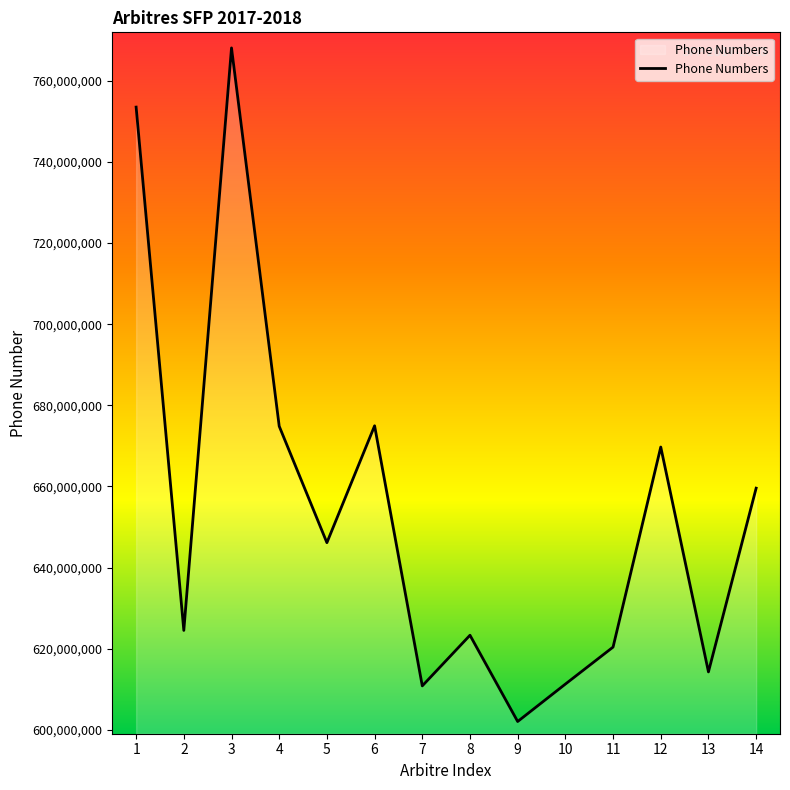

What is the change in value from 9 to 14?

+57513514